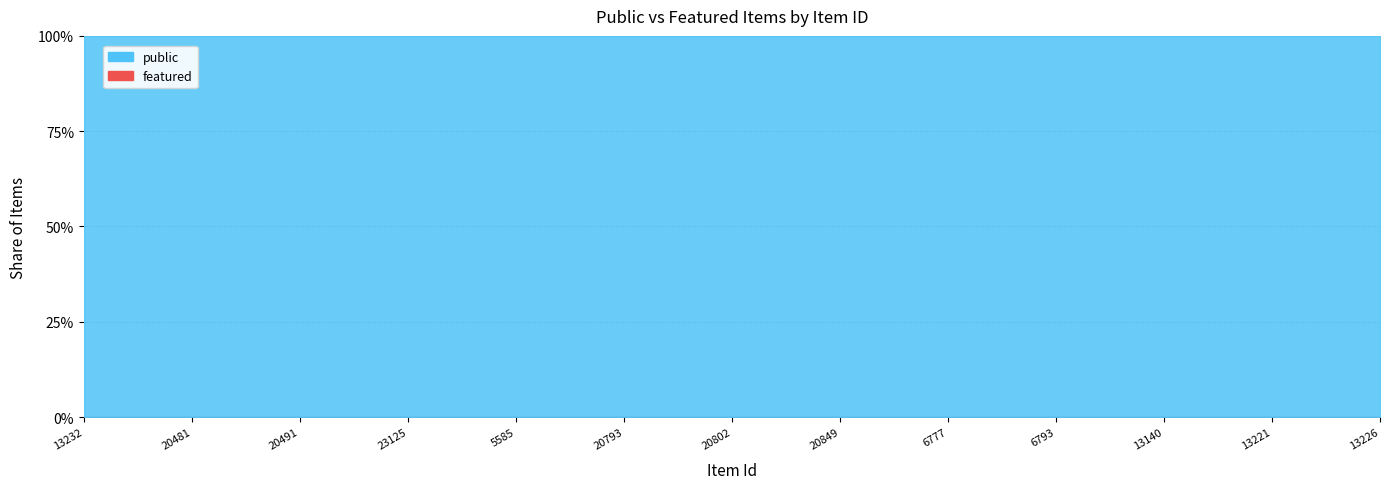

What is the label of the 14th point from the left?

20819